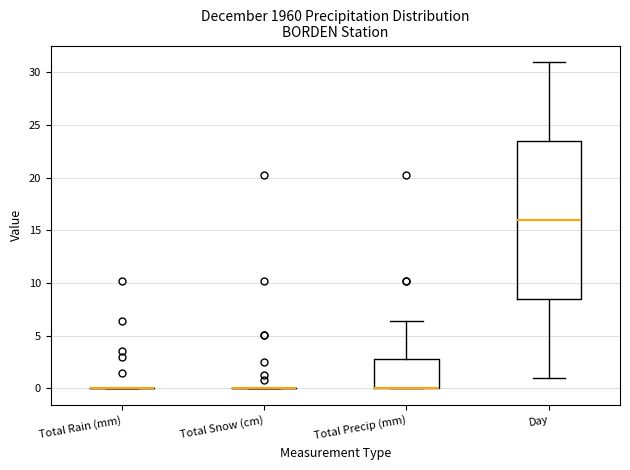

Which box is the tallest, from its lower edge to its upper edge?

Day